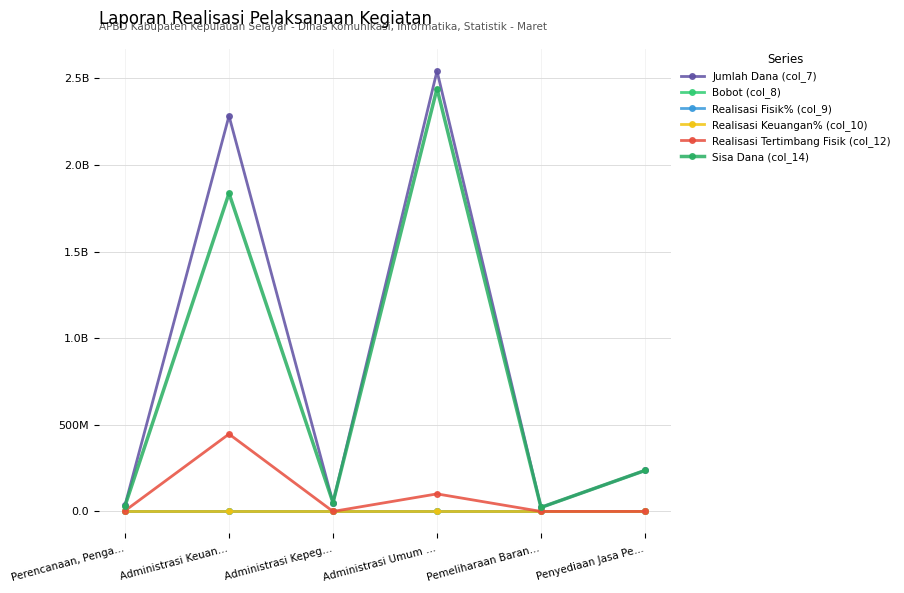

Read the Realisasi Keuangan% (col_10) value at Administrasi Keuan….

19.6